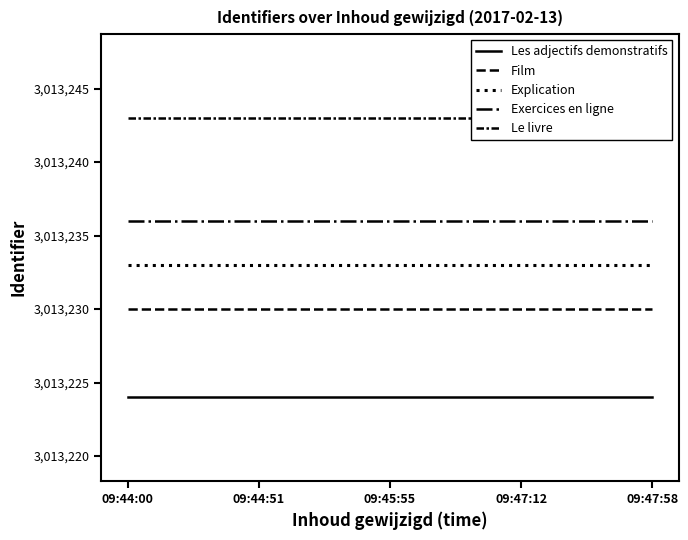

Rank the series at 09:44:51 from highest to lowest value.

Le livre, Exercices en ligne, Explication, Film, Les adjectifs demonstratifs